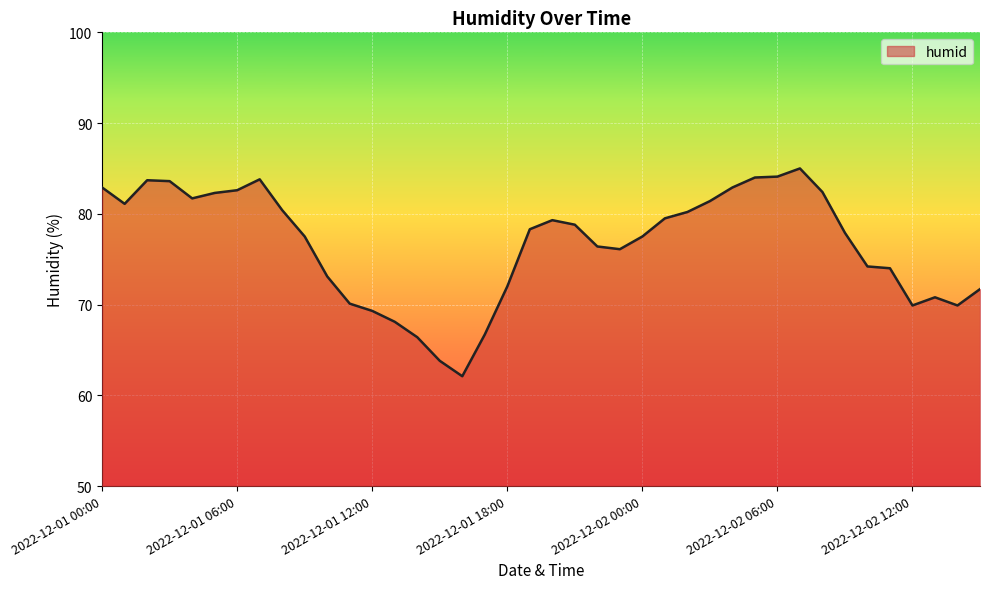

What is the greatest value displayed?

85.0